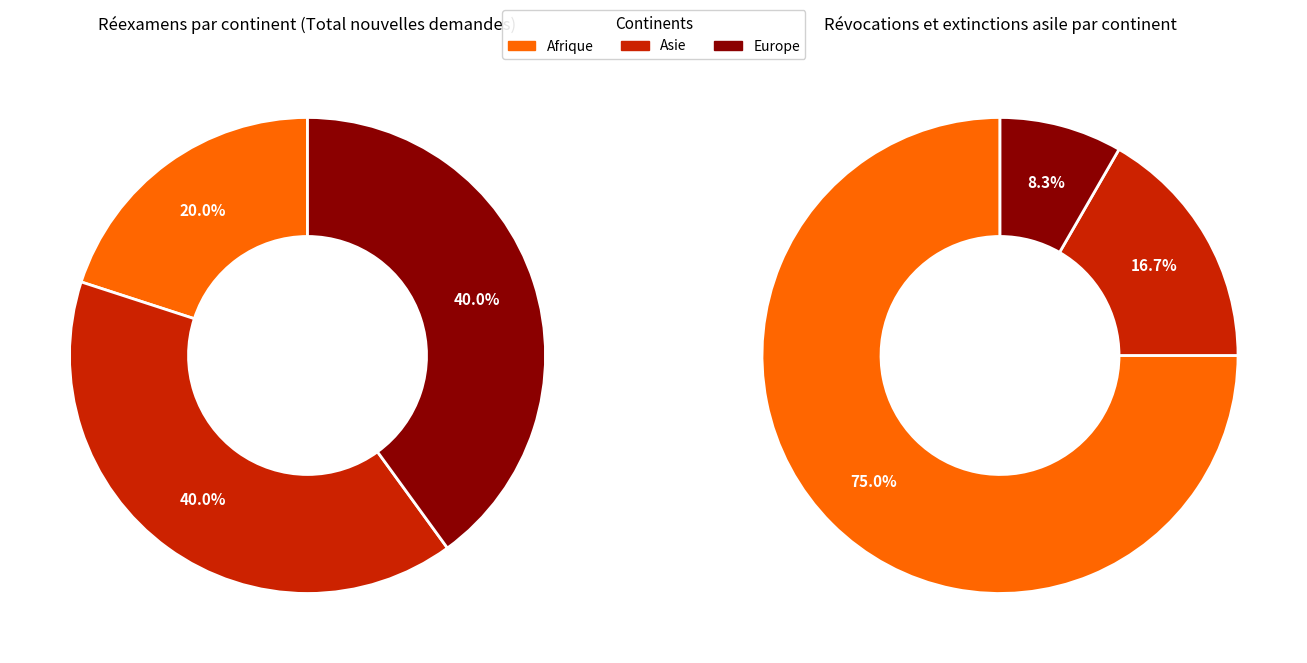

How much of the chart is everything except Europe?

60.0%